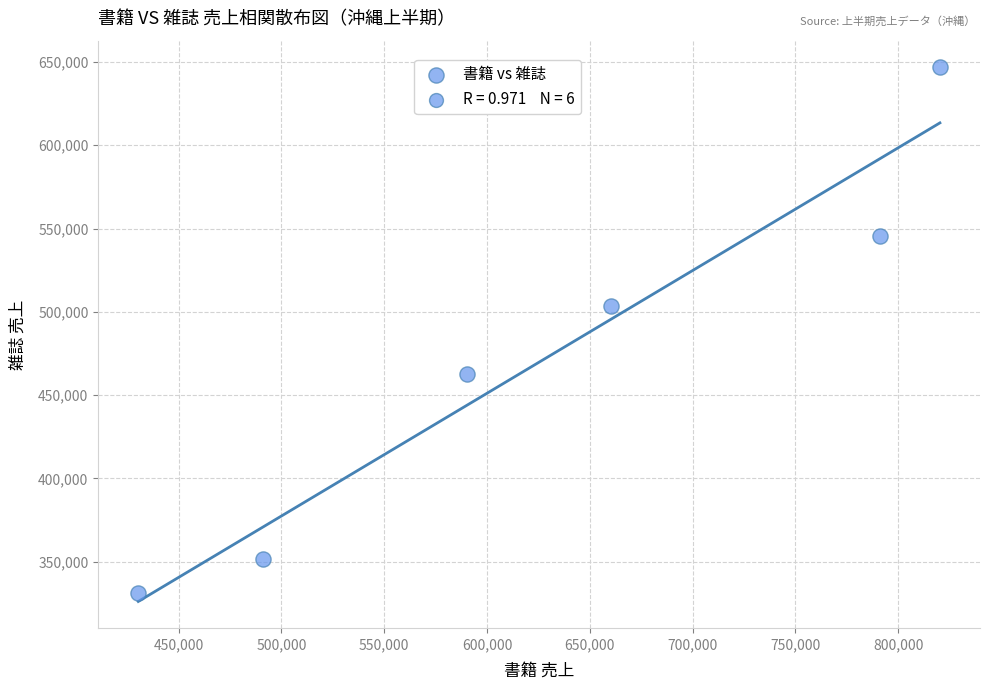

What Y value in the scatter plot is closest to 489070?

503360